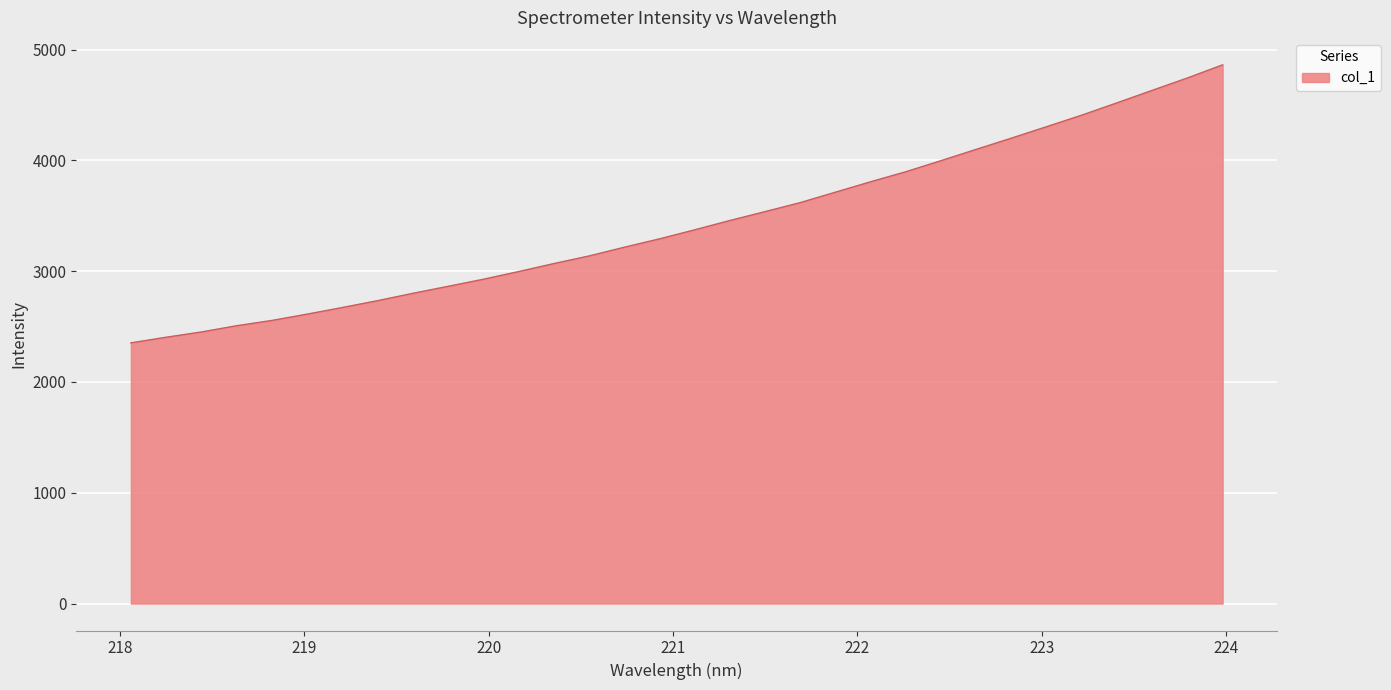

True or false: there are more than 2 points higher than both neighbors.

False